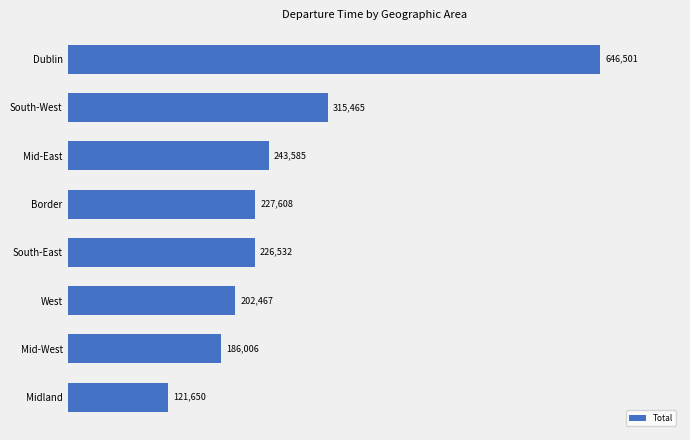

List the labels in order of value, largest first.

Dublin, South-West, Mid-East, Border, South-East, West, Mid-West, Midland